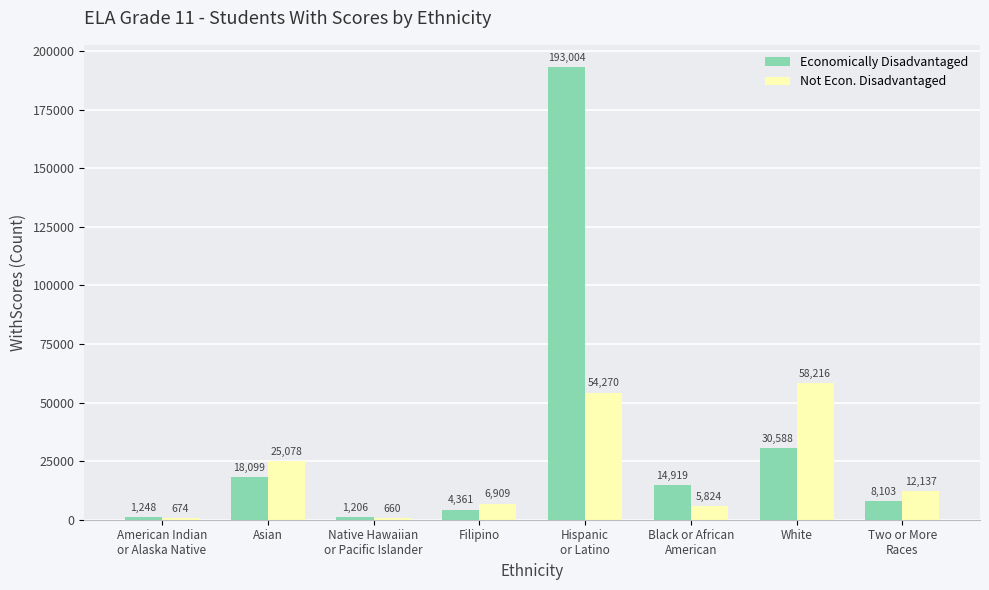

True or false: Not Econ. Disadvantaged has a value of 25078 at Asian.

True